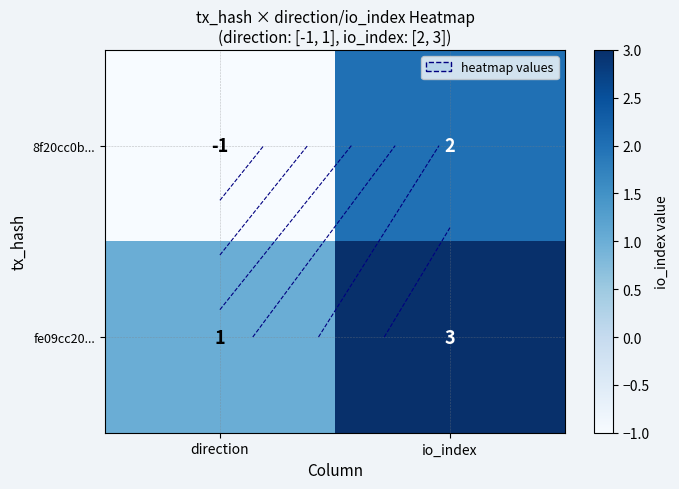

How many data points in 8f20cc0b... are less than 2?

1